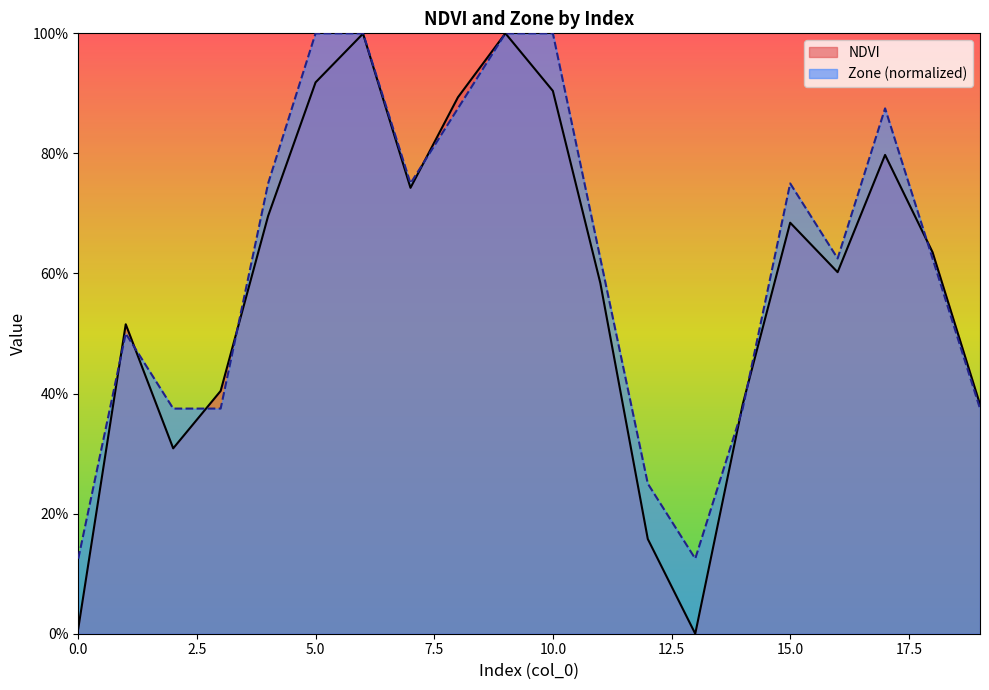

After their last crossing, which series has the higher values: NDVI or Zone_norm?

NDVI